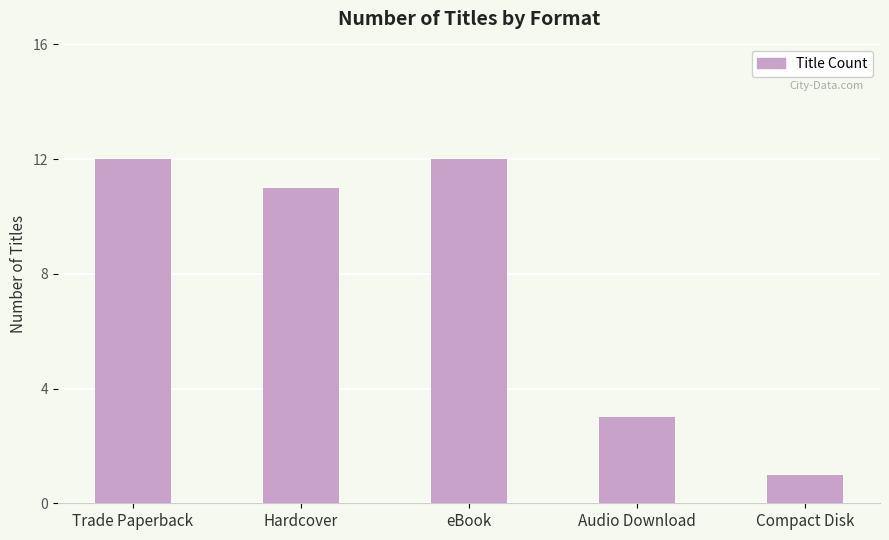

How many categories are shown in the chart?

5